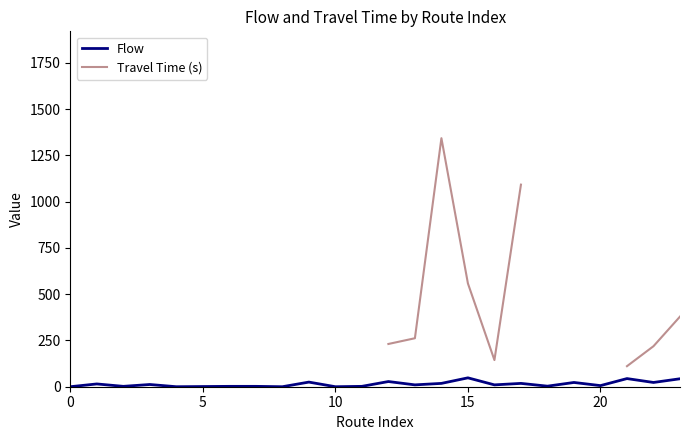

What are all the series names shown in the legend?

Flow, Travel Time (s)